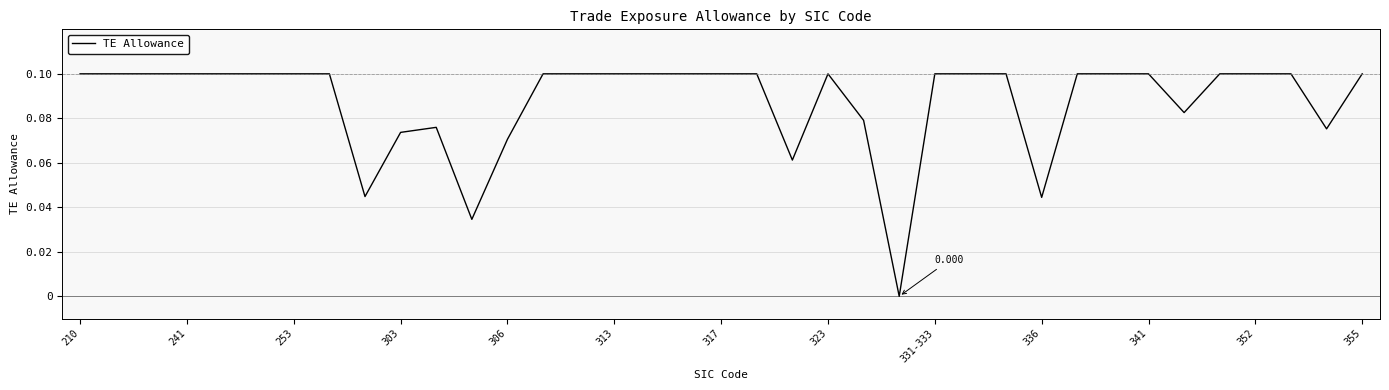

Count the number of data series in this chart.

1